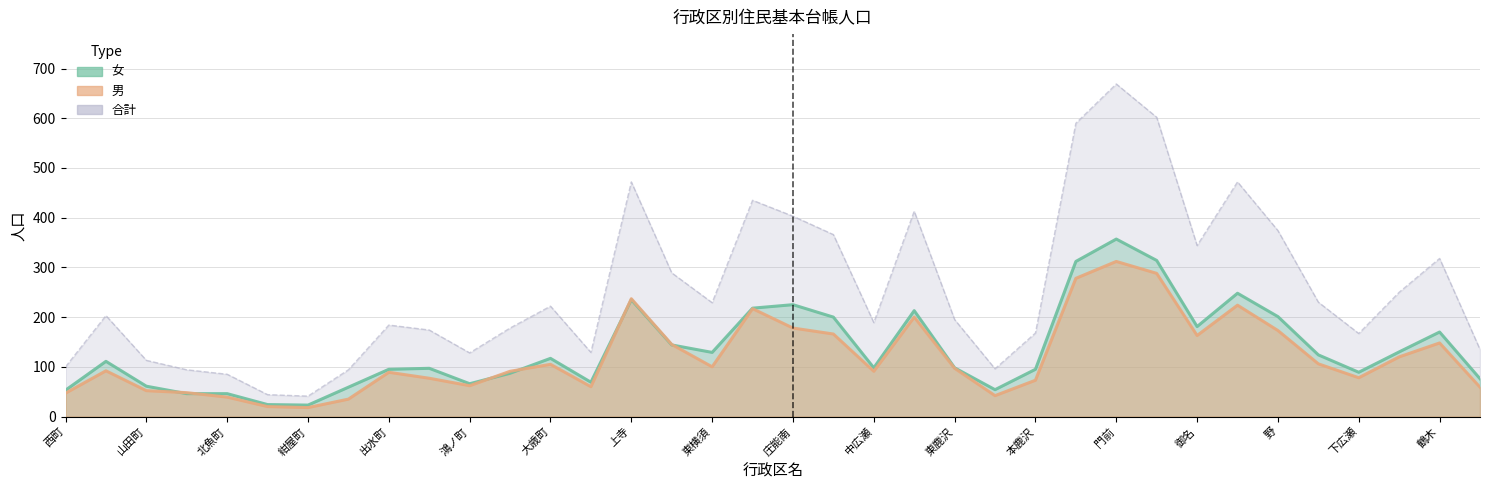

Reading left to right, extract all data points from this chart.

女: 53	111	61	46	46	24	23	59	95	97	66	87	117	69	235	144	129	218	225	200	98	213	98	54	95	312	357	314	181	248	201	124	89	130	170	76
合計: 100	203	113	94	85	44	41	94	184	174	128	178	222	129	472	289	229	435	403	366	189	413	195	96	168	590	669	602	344	472	374	230	167	250	318	135
男: 47	92	52	48	39	20	18	35	89	77	62	91	105	60	237	145	100	217	178	166	91	200	97	42	73	278	312	288	163	224	173	106	78	120	148	59